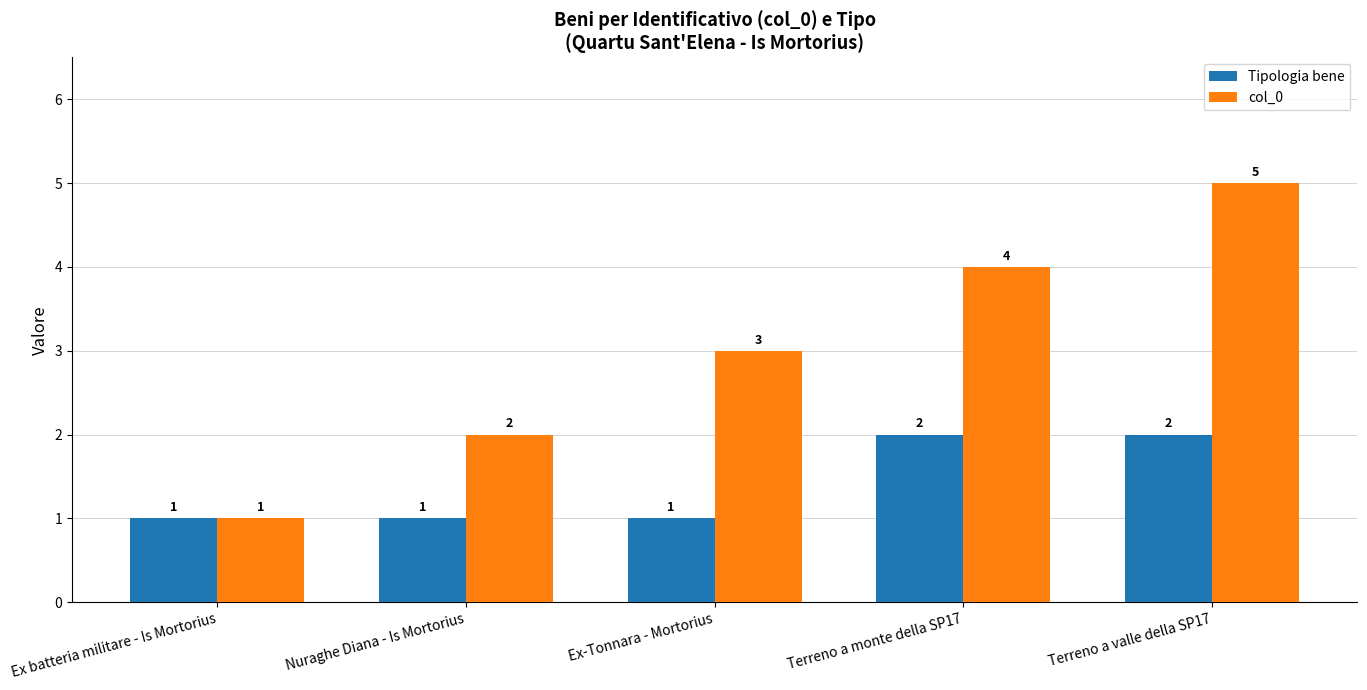

What is the total value across all series at Terreno a monte della SP17?

6